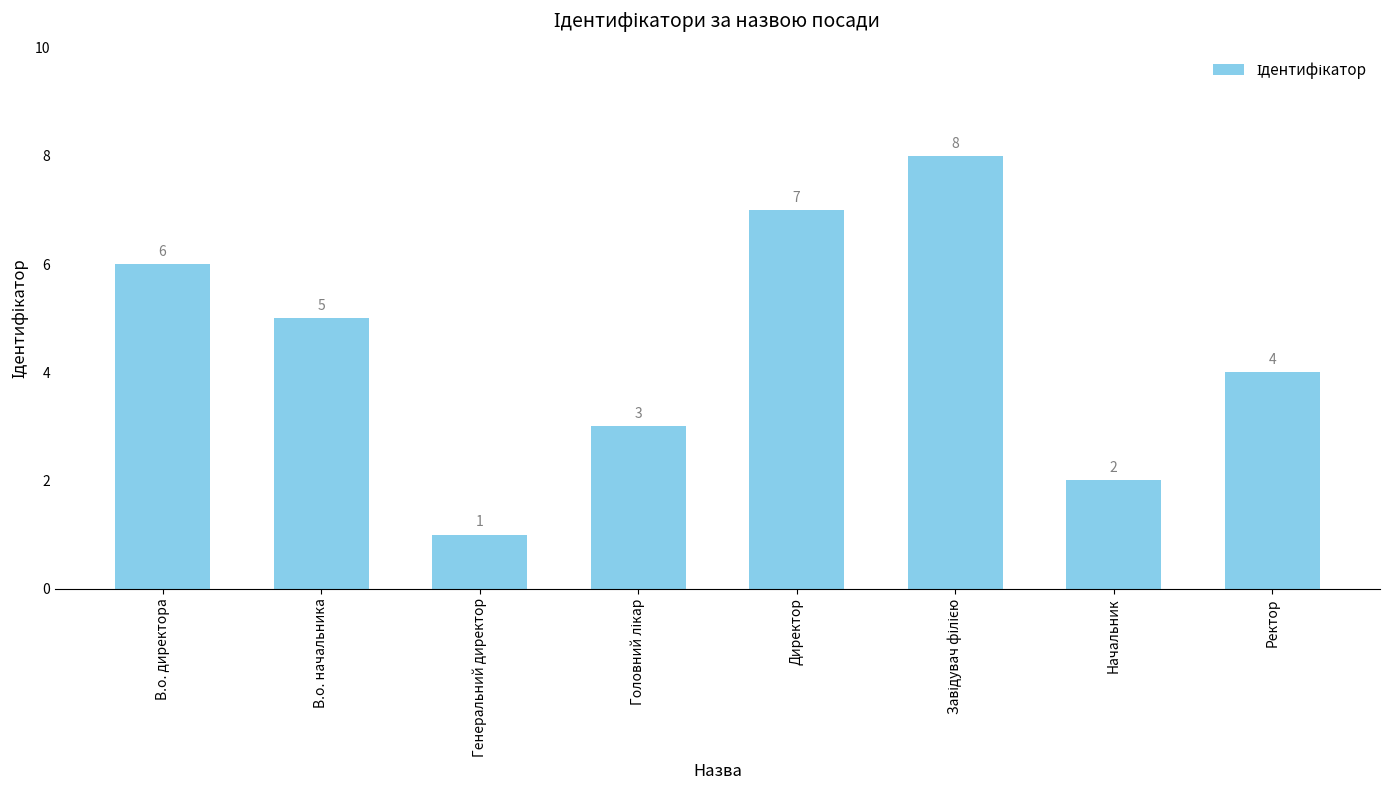

Is it true that the value at Директор is 7?

True